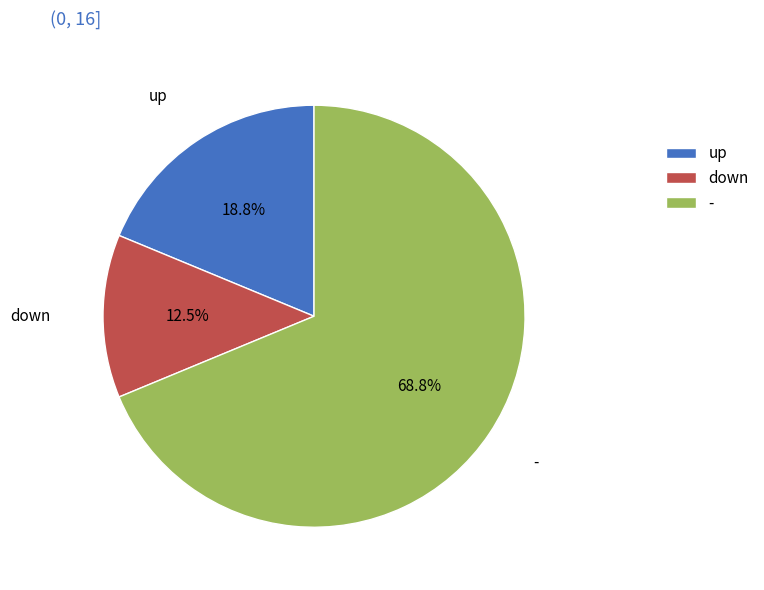

Between up and down, which is larger?

up